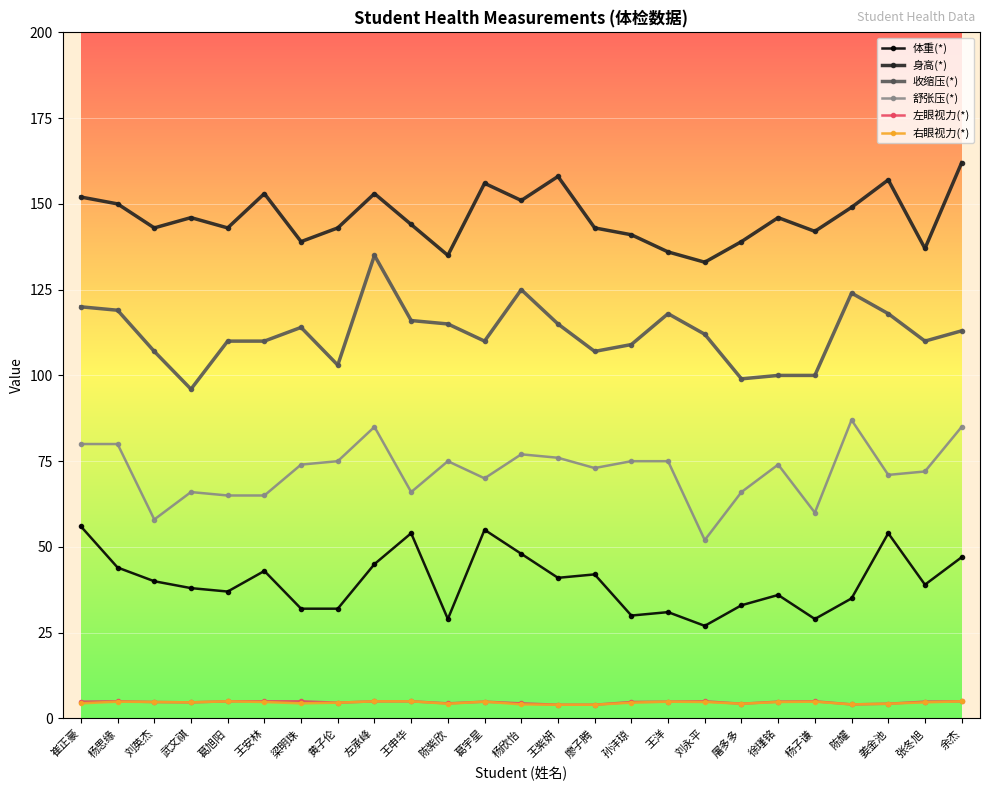

True or false: 舒张压(*) has more than 0 interior local peaks.

True